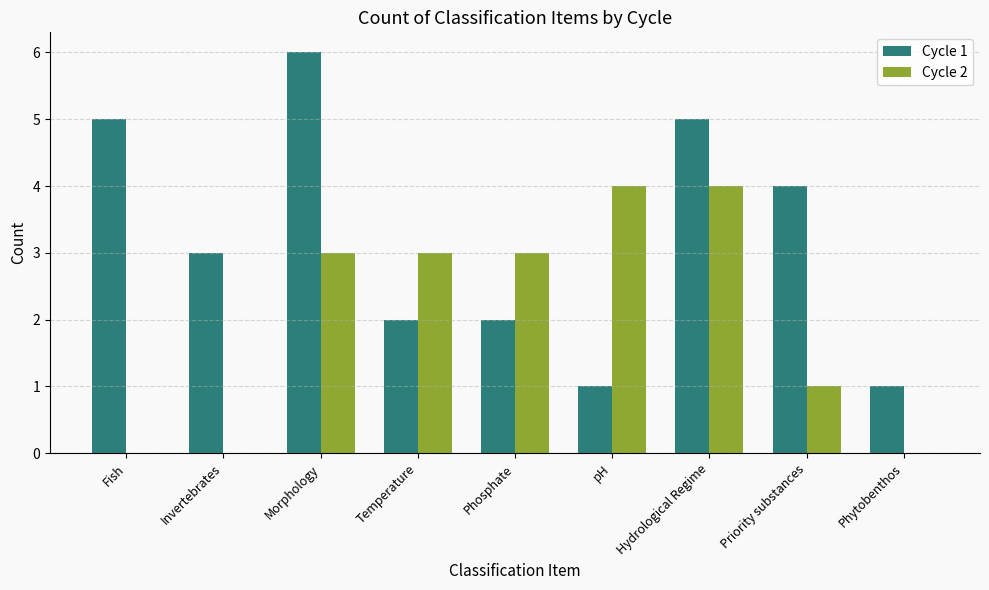

Are the bars horizontal?

No